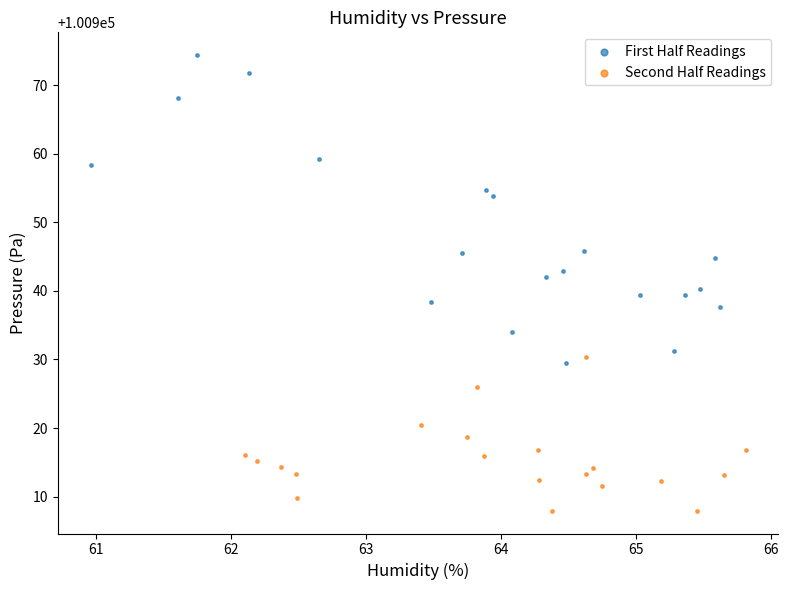

Which series contains the lowest Y value?

Second Half Readings